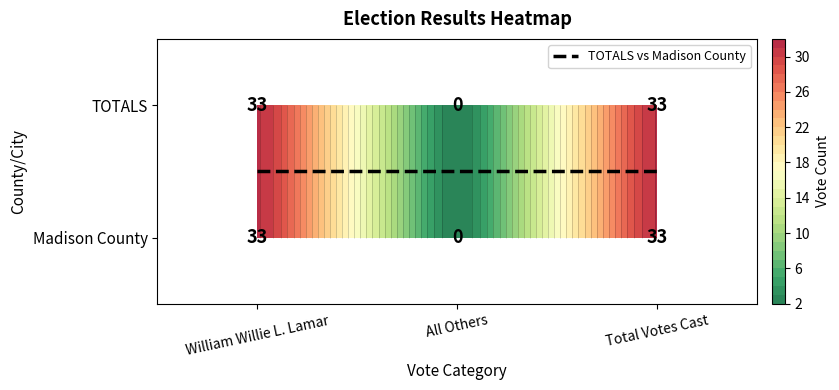

True or false: TOTALS has a value of 20 at William Willie L. Lamar.

False